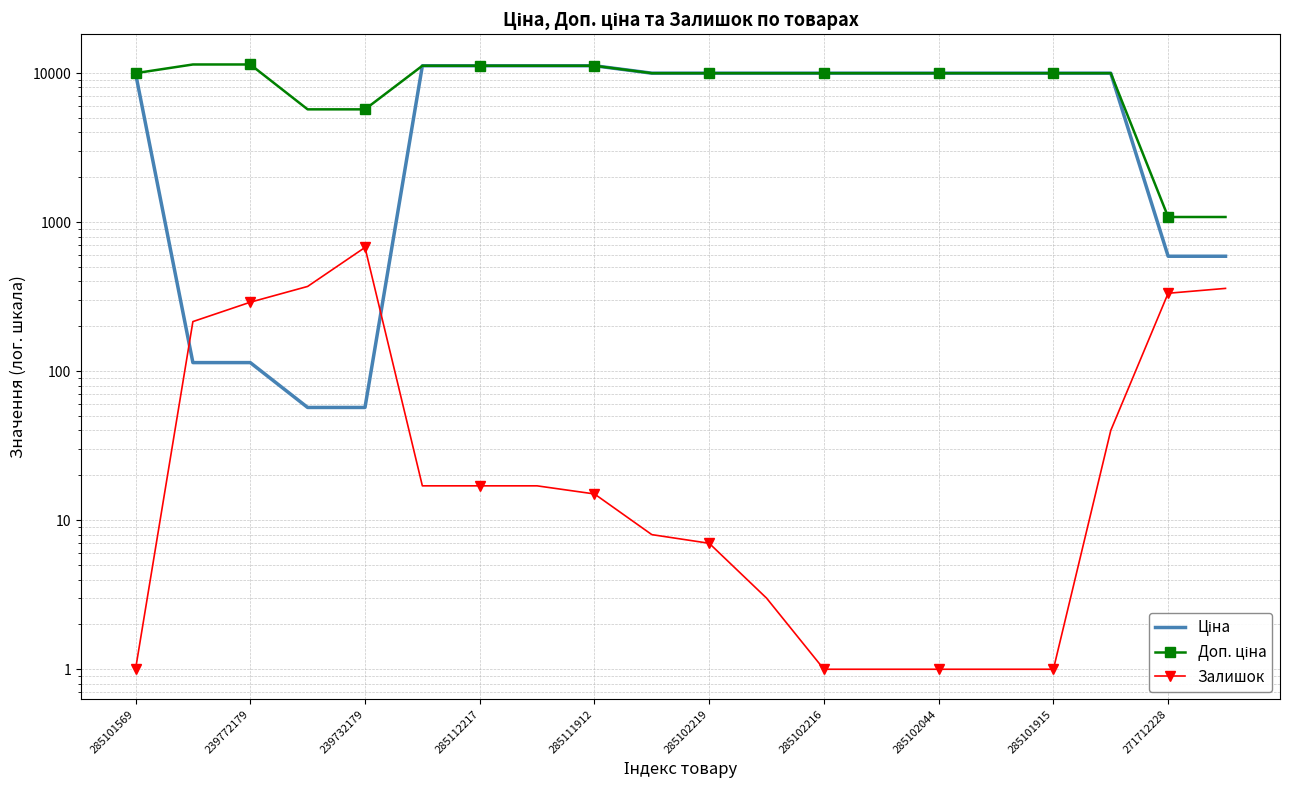

Reading right to left, transcribe all the data shown in this chart.

Ціна: 589.9	589.9	9975.0	9975.0	9975.0	9975.0	9975.0	9975.0	9975.0	9975.0	9975.0	11188.2	11188.2	11188.2	11188.2	57.0	57.0	114.1	114.1	9975.0
Доп. ціна: 1081.7	1081.7	9975.0	9975.0	9975.0	9975.0	9975.0	9975.0	9975.0	9975.0	9975.0	11188.2	11188.2	11188.2	11188.2	5705.0	5705.0	11410.0	11410.0	9975.0
Залишок: 359.0	333.0	40.0	1.0	1.0	1.0	1.0	1.0	3.0	7.0	8.0	15.0	17.0	17.0	17.0	676.0	370.0	290.0	215.0	1.0